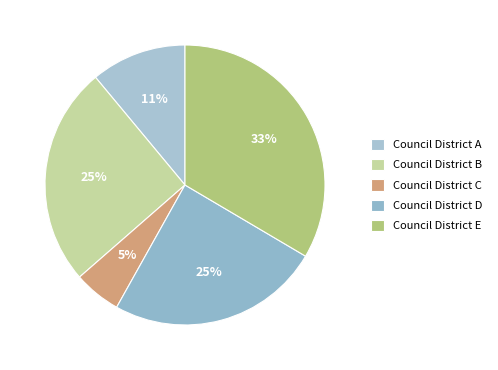

To the nearest percent, what is the average slice percentage?

20%